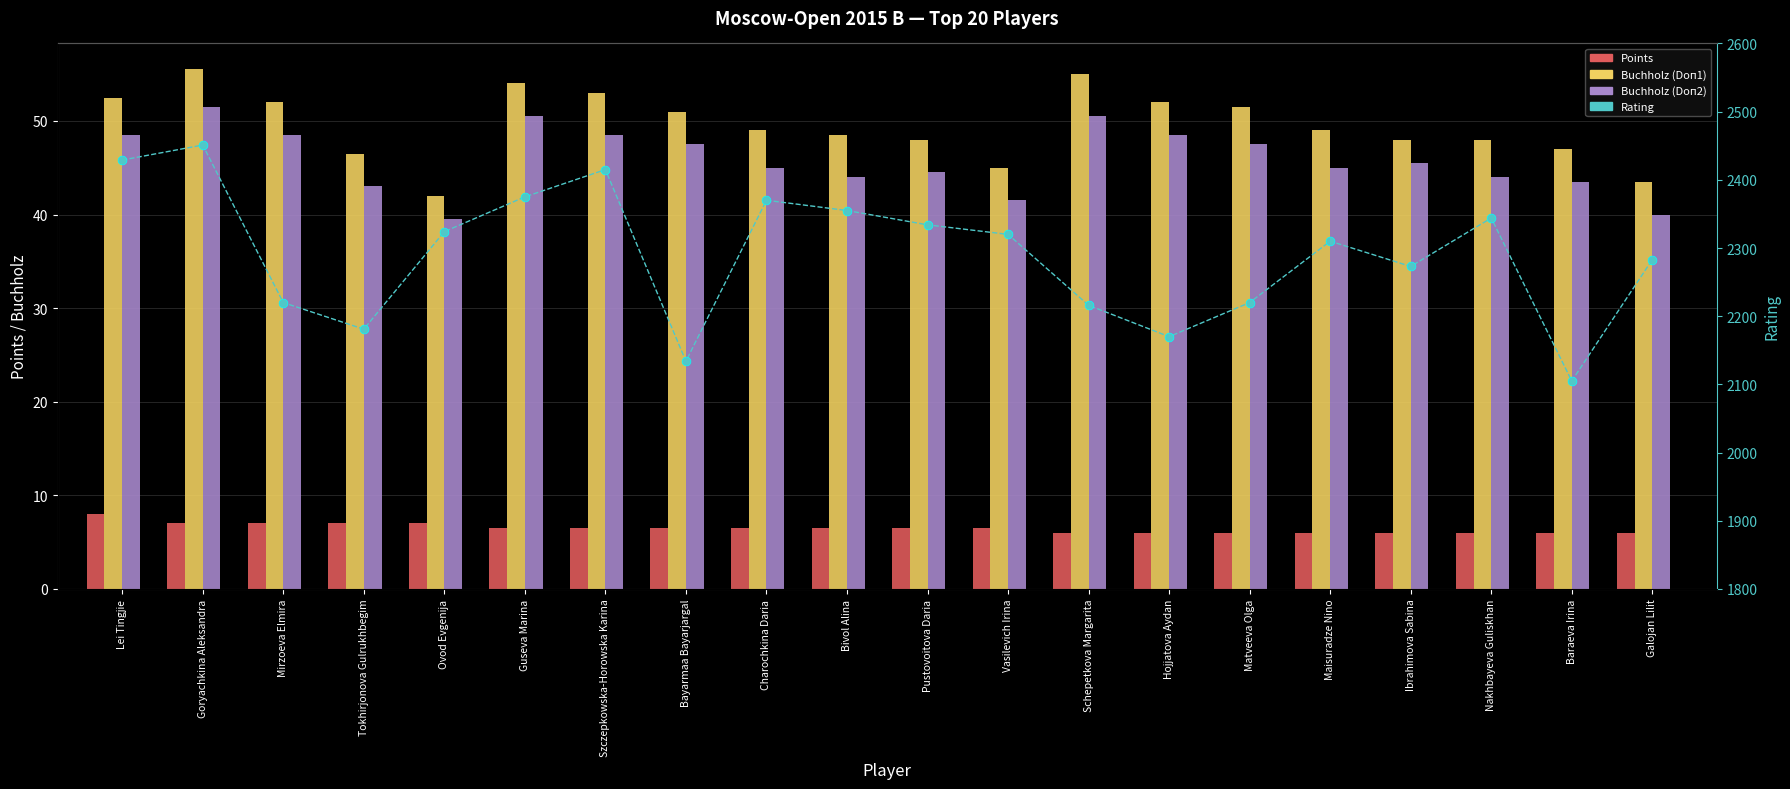

At how many categories does at least one series exceed 1080?

20